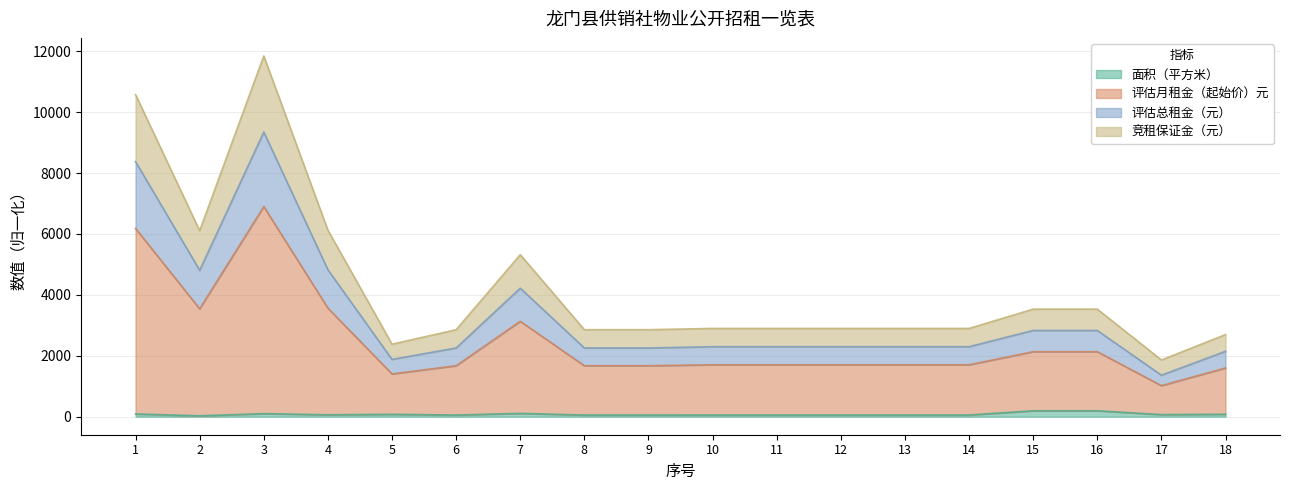

Between 16 and 14, which is larger?

16